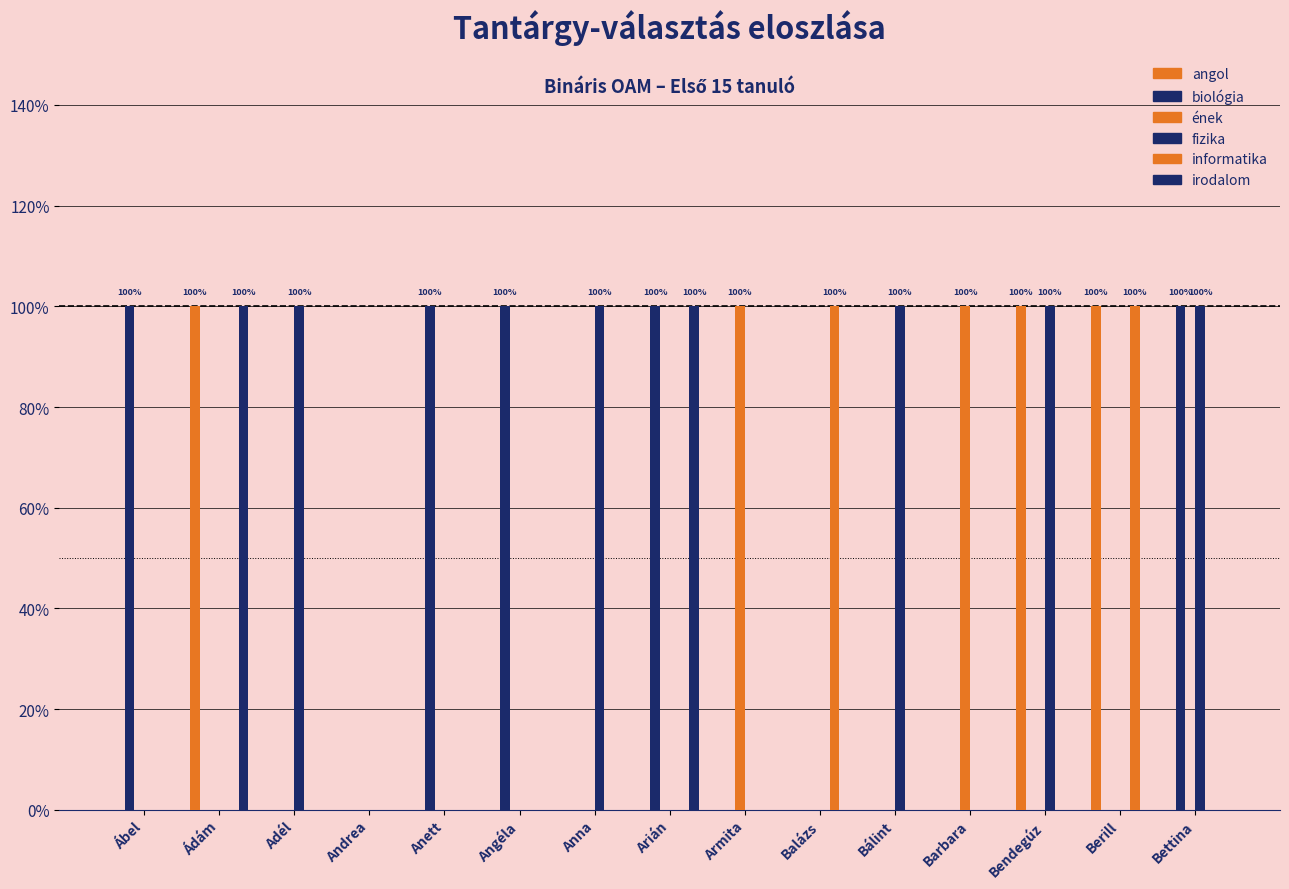

At how many categories does at least one series exceed 0?

14